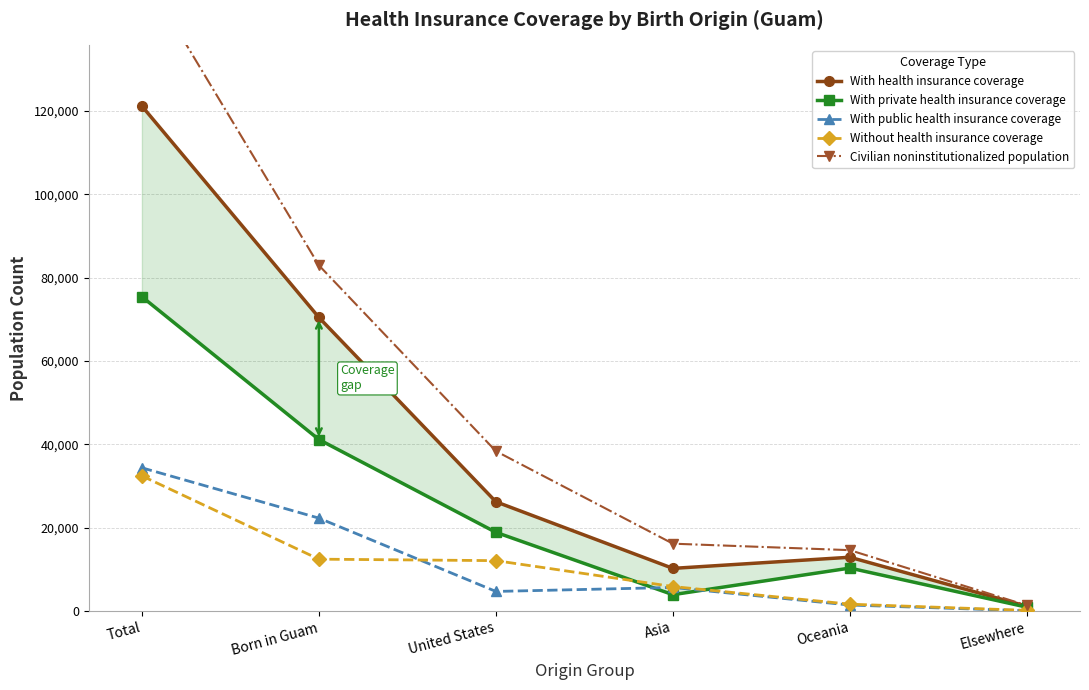

What is the label of the 3rd point from the right?

Asia